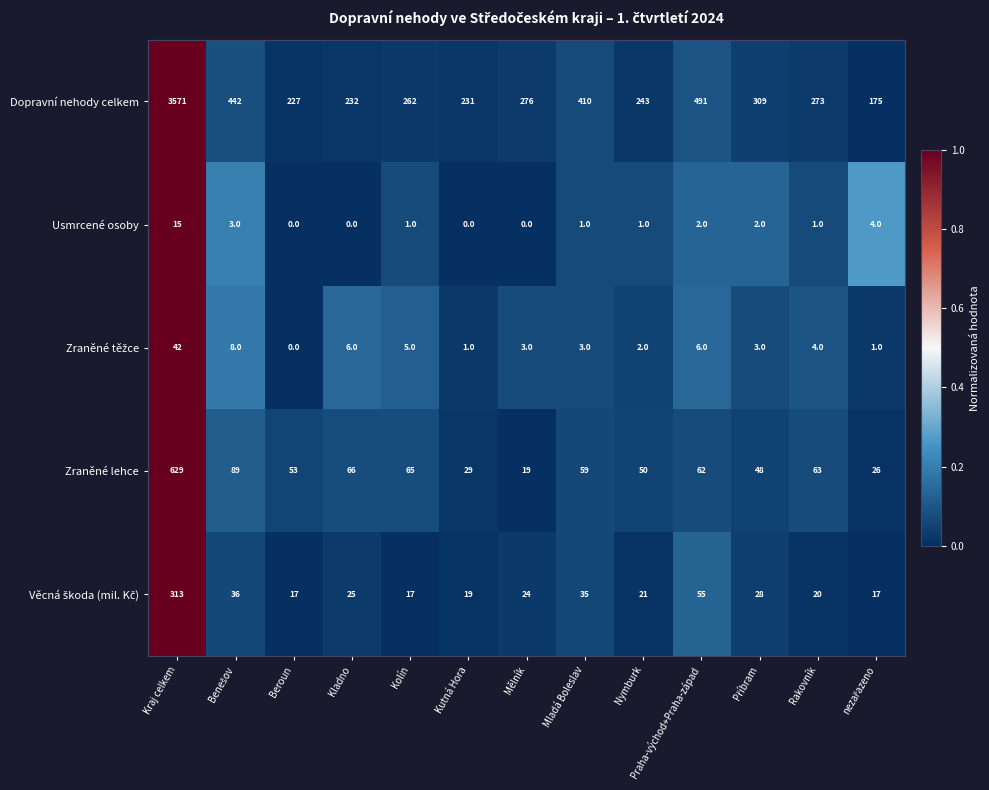

Which series changed the most between Kraj celkem and Kolín?

Dopravní nehody celkem